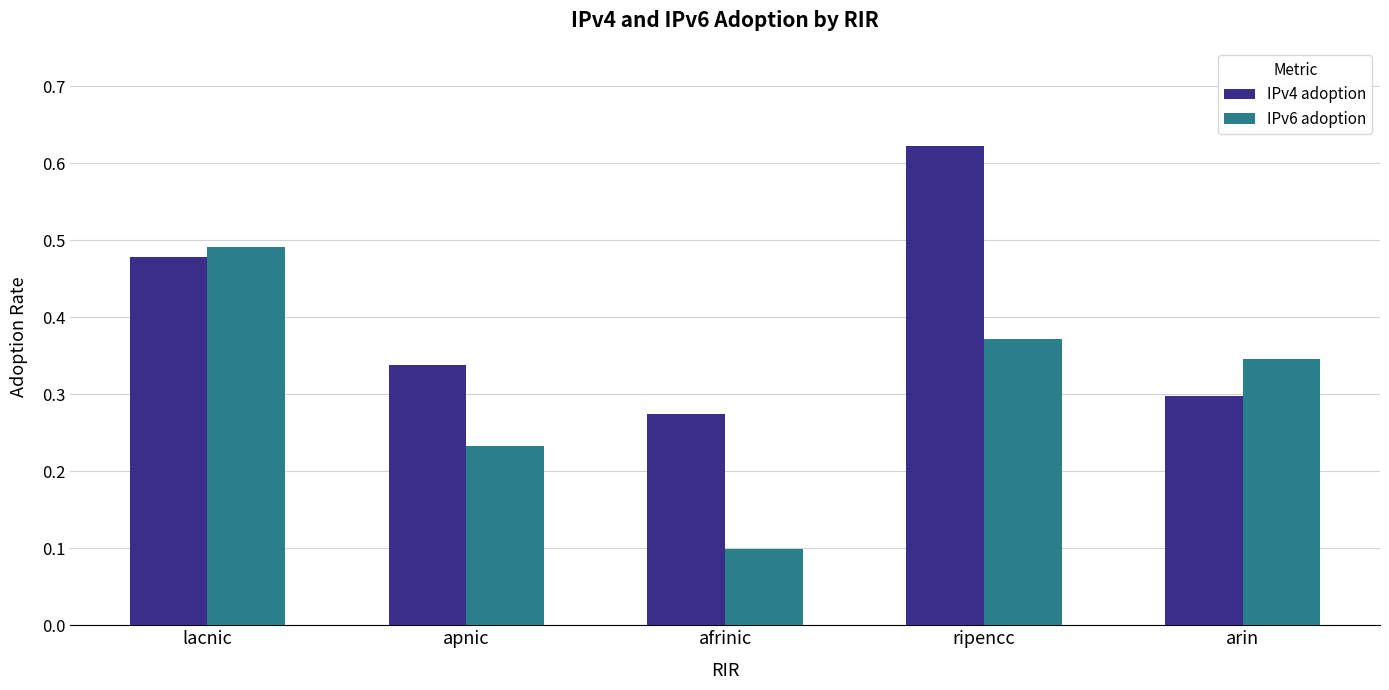

What is the label of the 2nd bar from the left?

apnic